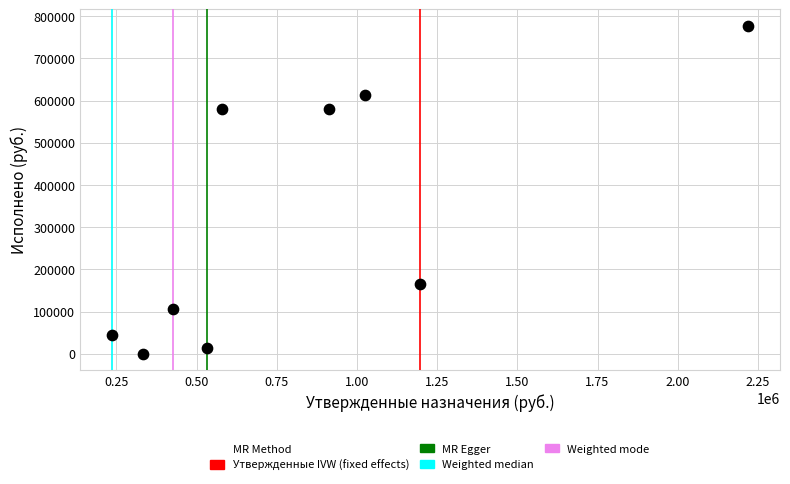

What is the average Y value?

319731.8